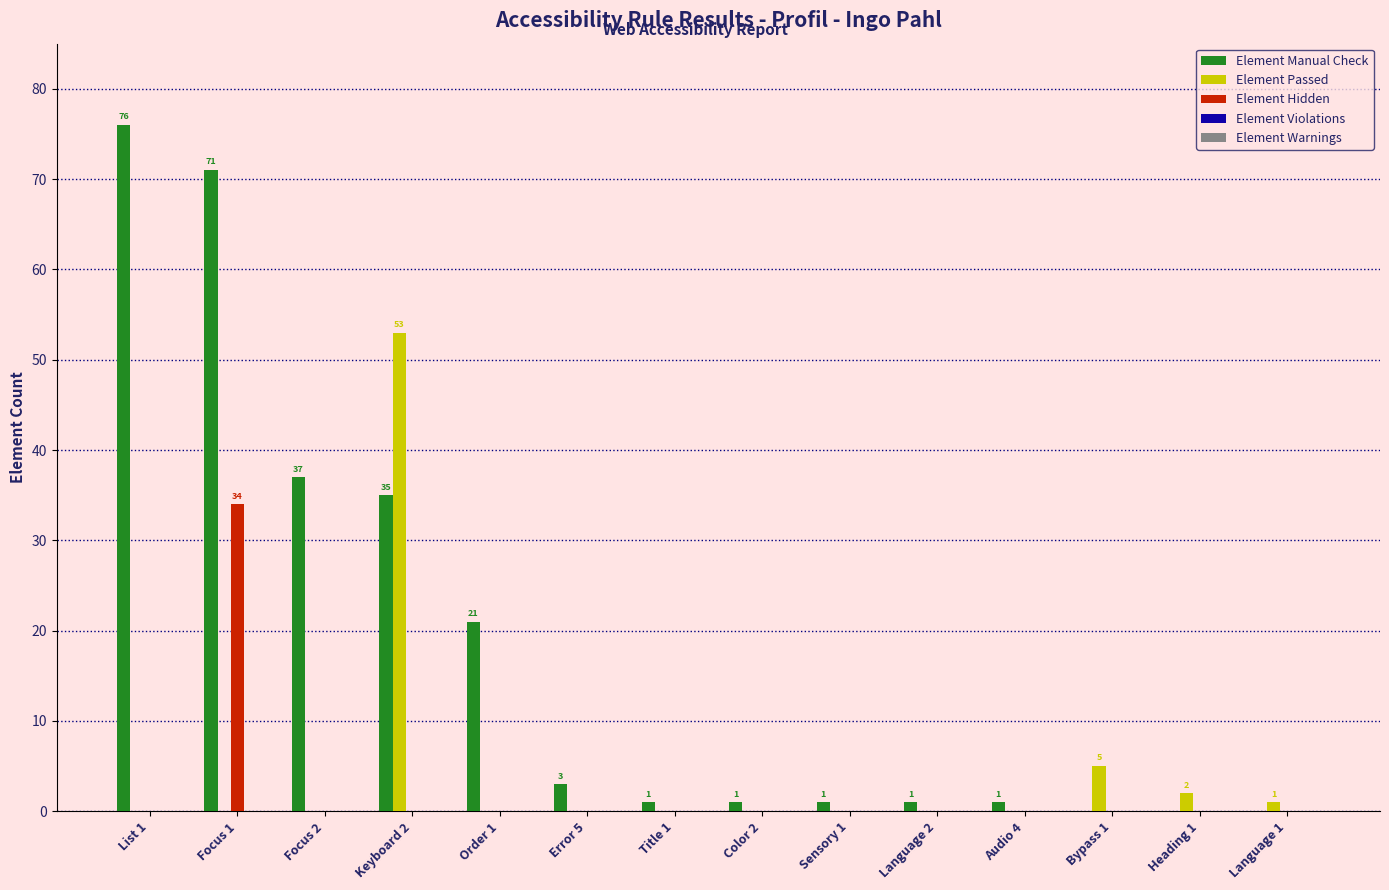

The Element Manual Check series shows 1 at Color 2. True or false?

True